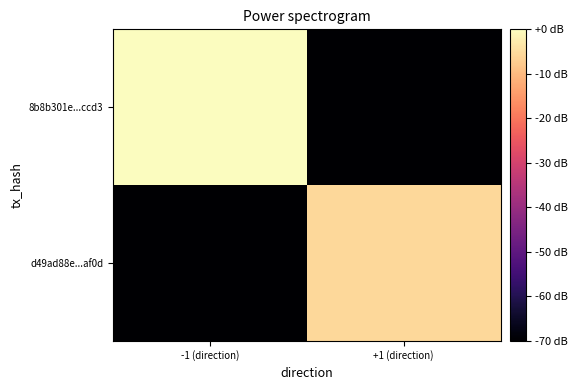

Which series has the widest spread of values?

8b8b301e...ccd3